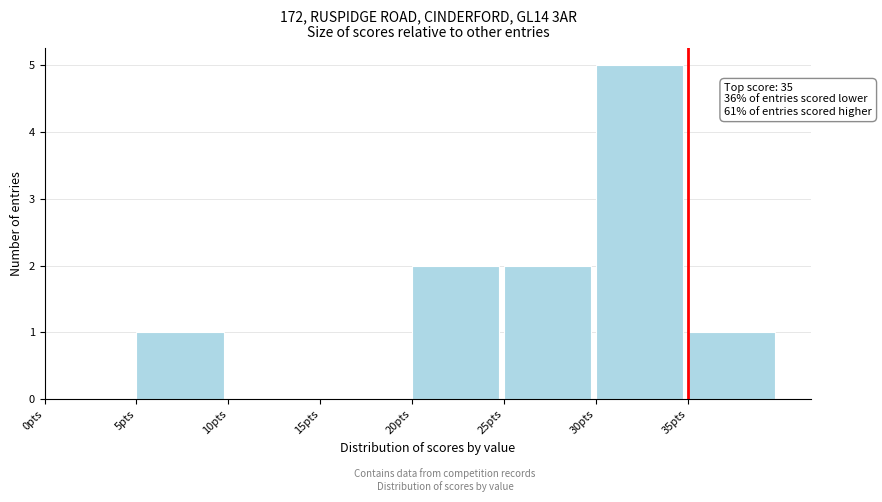

Over which range of the x-axis is the bar tallest?

30 to 35